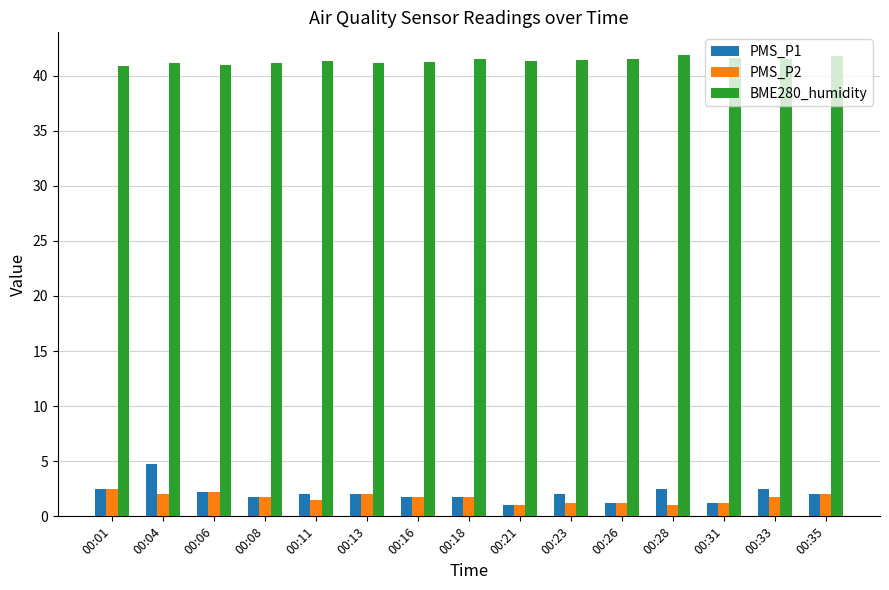

How many series are shown in this chart?

3